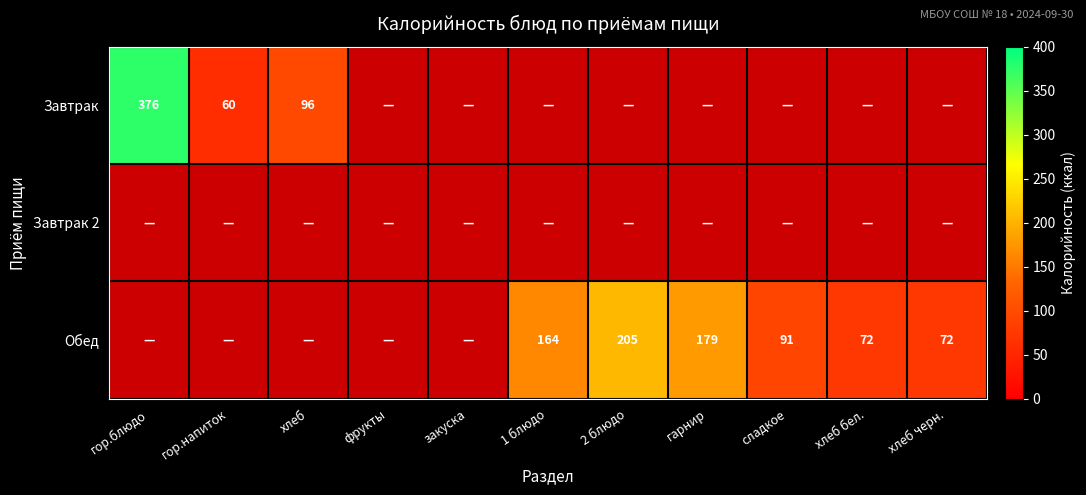

True or false: Обед has a value of 205.0 at 2 блюдо.

True